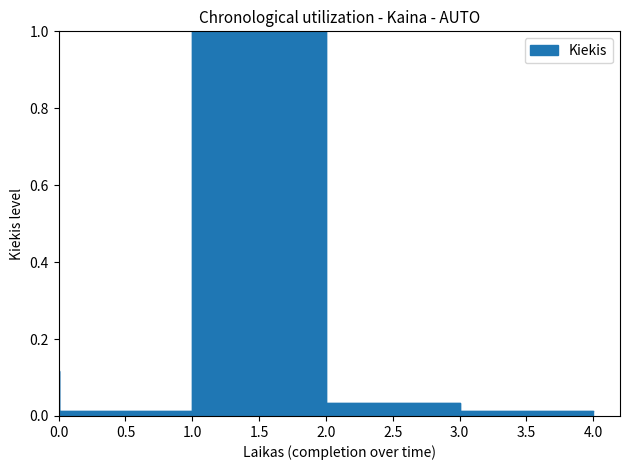

What is the sum of all values?

1.2